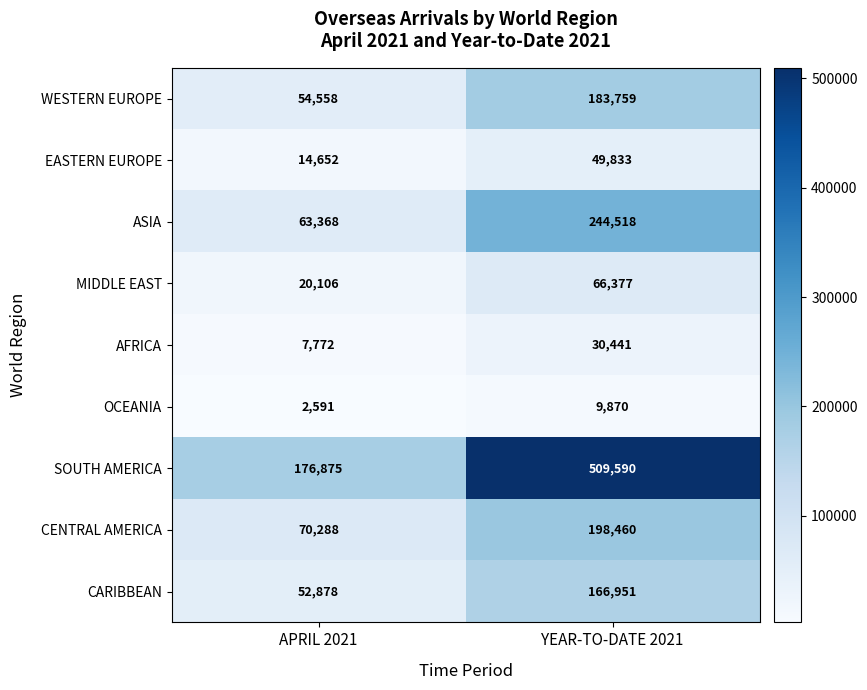

The value of MIDDLE EAST at YEAR-TO-DATE 2021 is 100872. True or false?

False